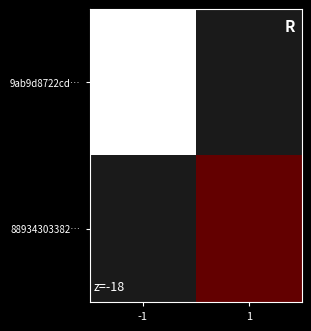

Rank the series at -1 from lowest to highest value.

9ab9d8722cd…, 88934303382…